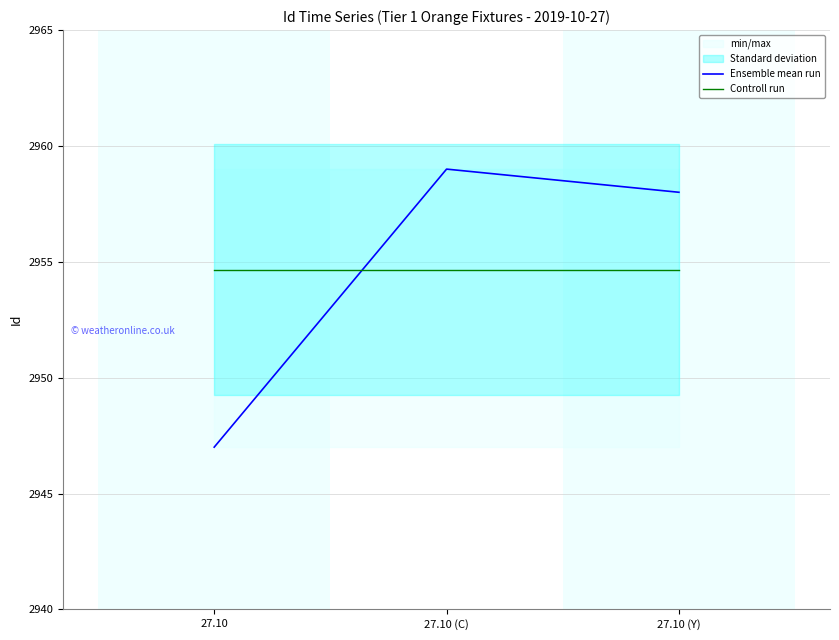

Which has a higher value, 27.10 (Y) or 27.10?

27.10 (Y)